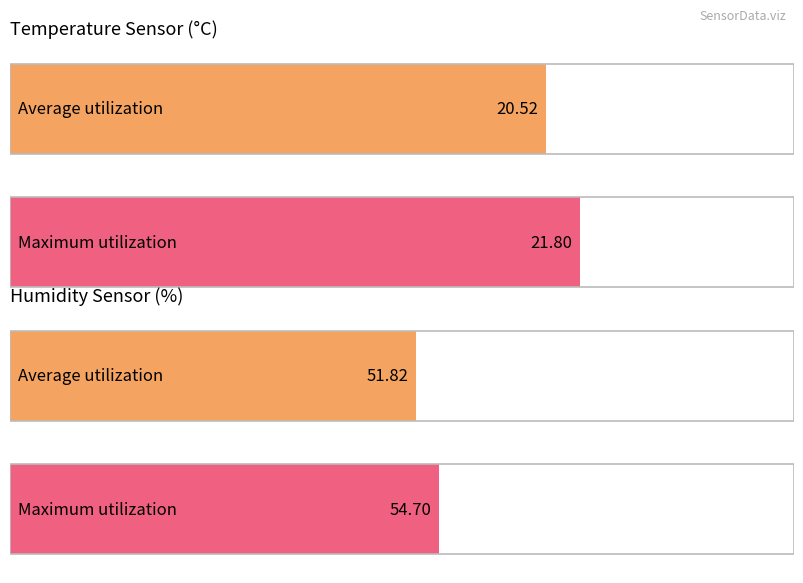

The Avg Humidity series shows 10.6 at -46. True or false?

False